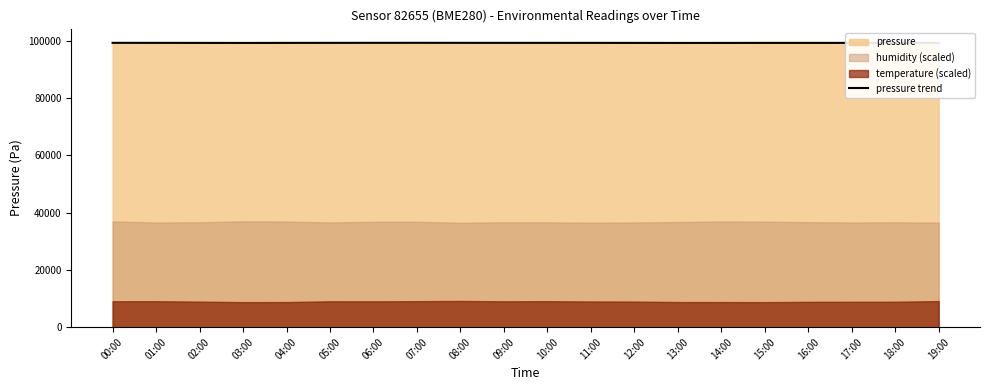

True or false: the data has more than 2 interior local peaks.

False